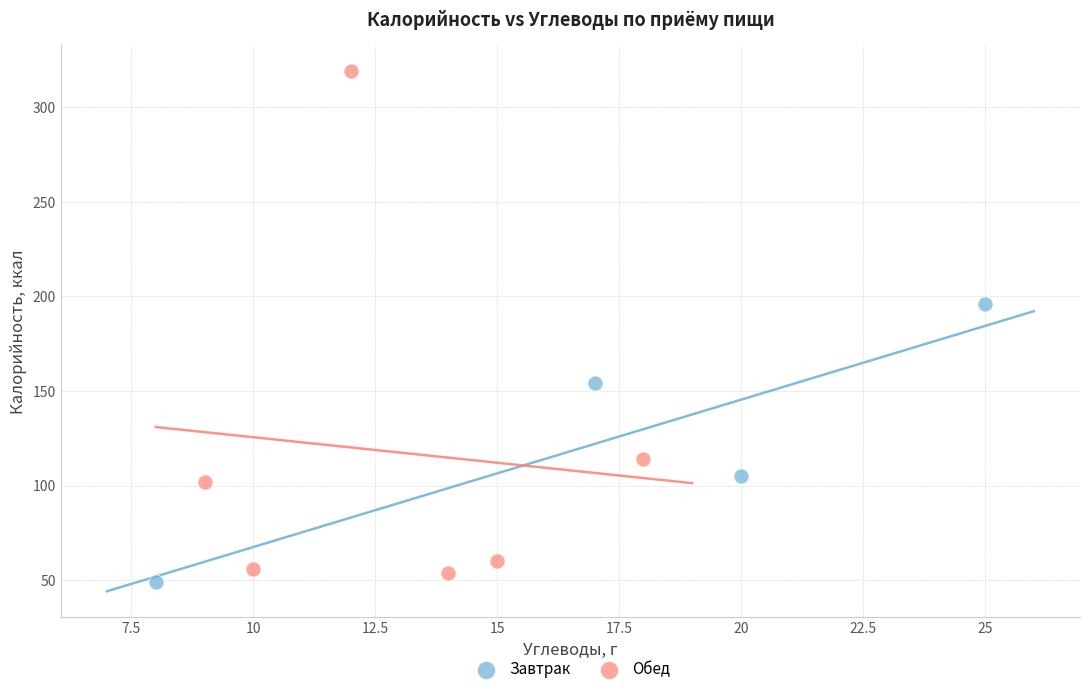

Which series contains the lowest Y value?

Завтрак